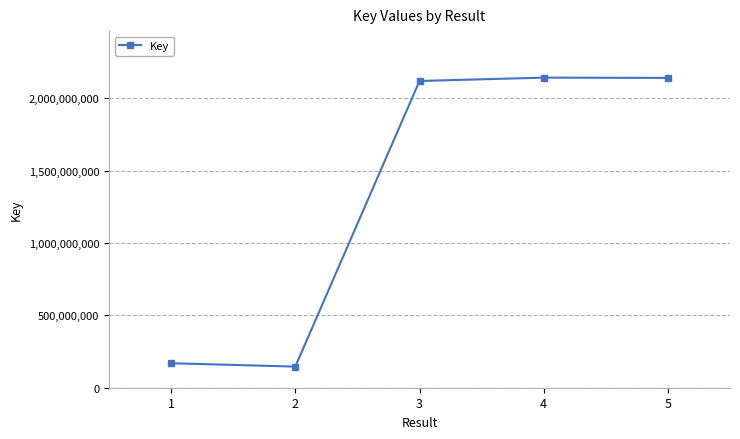

What is the ratio of the value at 4 to the value at 2?

14.7